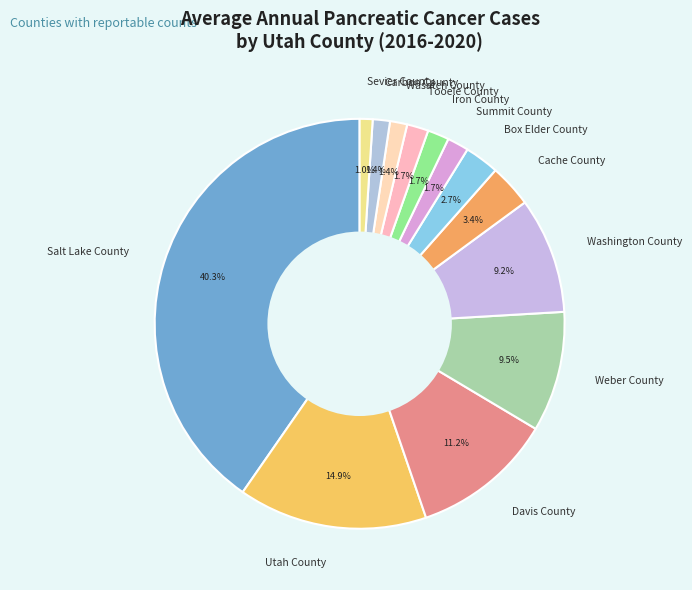

To the nearest percent, what is the combined percentage of Cache County and Summit County?

5%